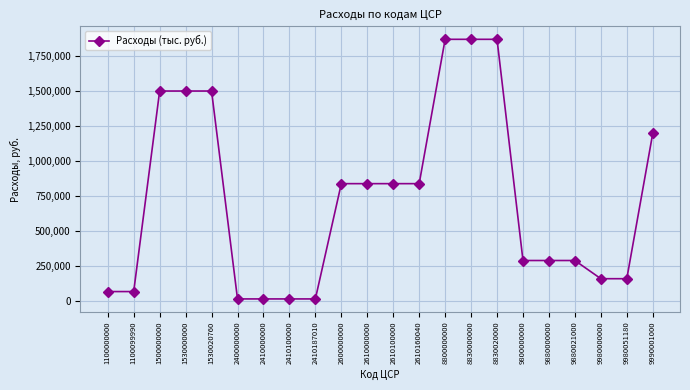

What is the approximate value at 1100099990?

70700.0